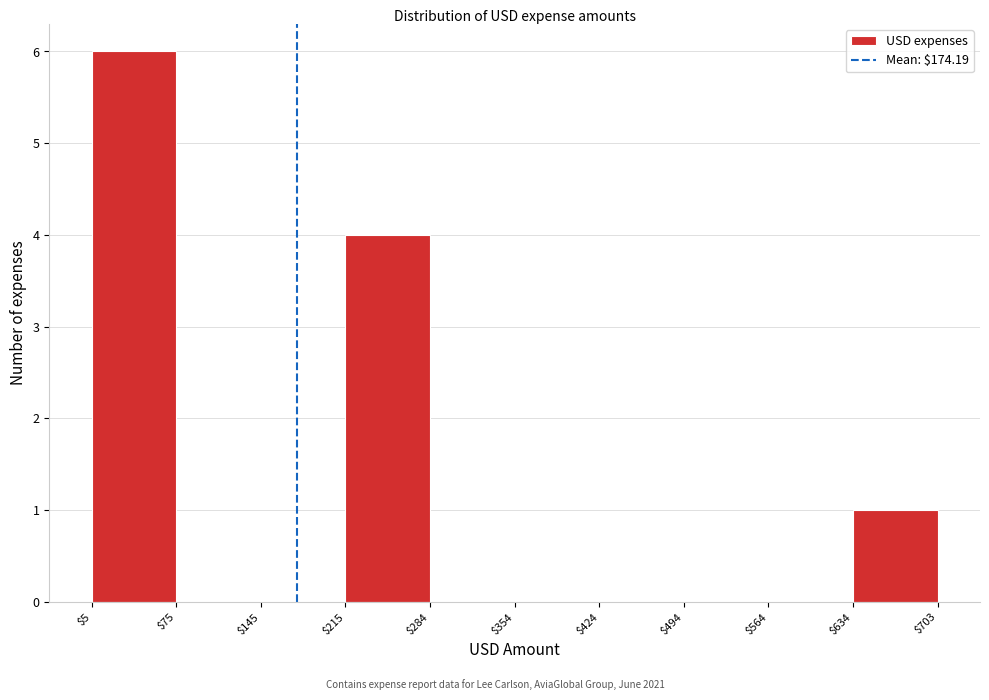

Reading left to right, list every bar in this chart as the range it spans on the x-axis followed by its height. The values are not printed on the chart, so give them approximately, as read against the axis.

$5 to $75: 6
$75 to $145: 0
$145 to $215: 0
$215 to $284: 4
$284 to $354: 0
$354 to $424: 0
$424 to $494: 0
$494 to $564: 0
$564 to $634: 0
$634 to $703: 1